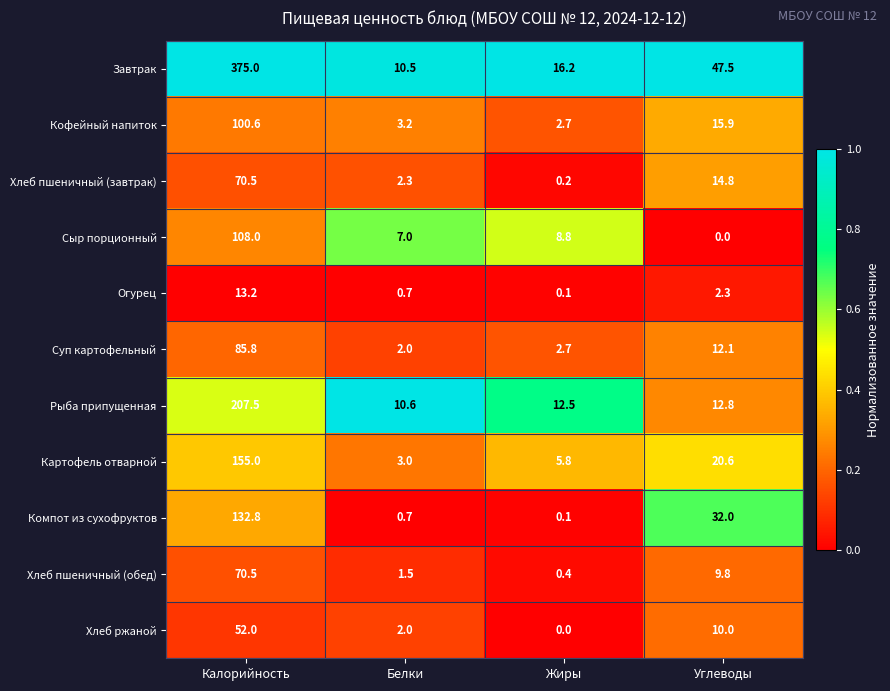

At which category is the sum across all series the highest?

Калорийность